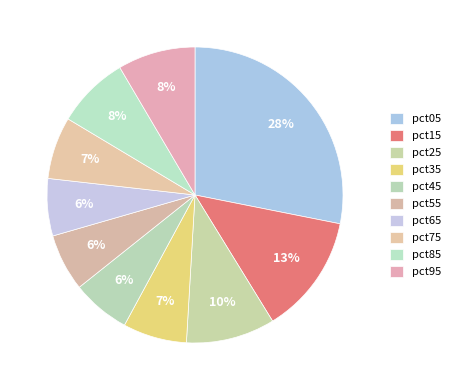

How many segments does this pie chart have?

10